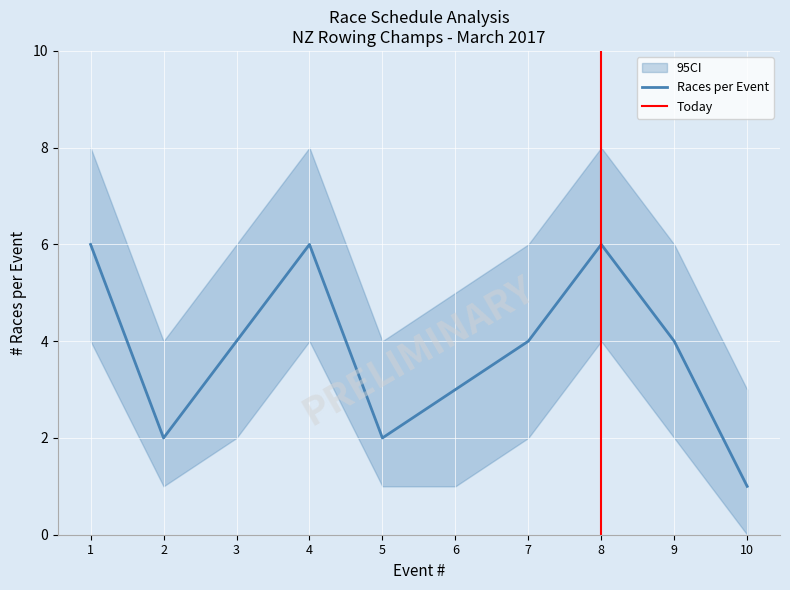

The chart shows a value of 2 at 10. True or false?

False